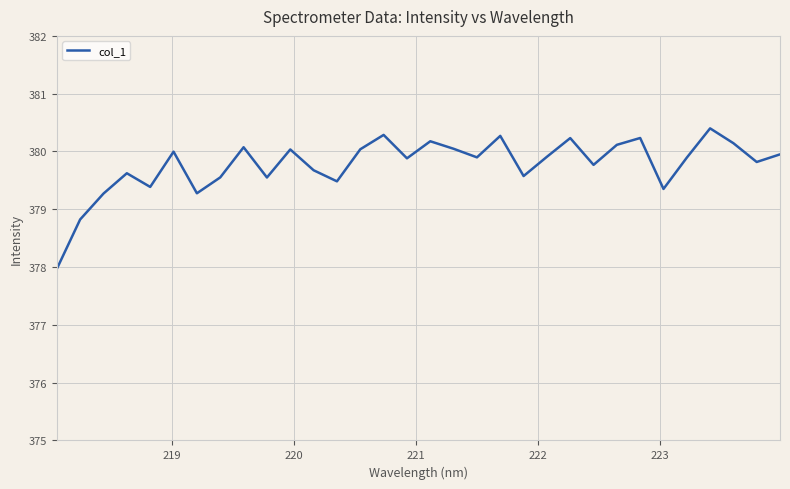

What is the difference between the maximum and second lowest values?

1.6